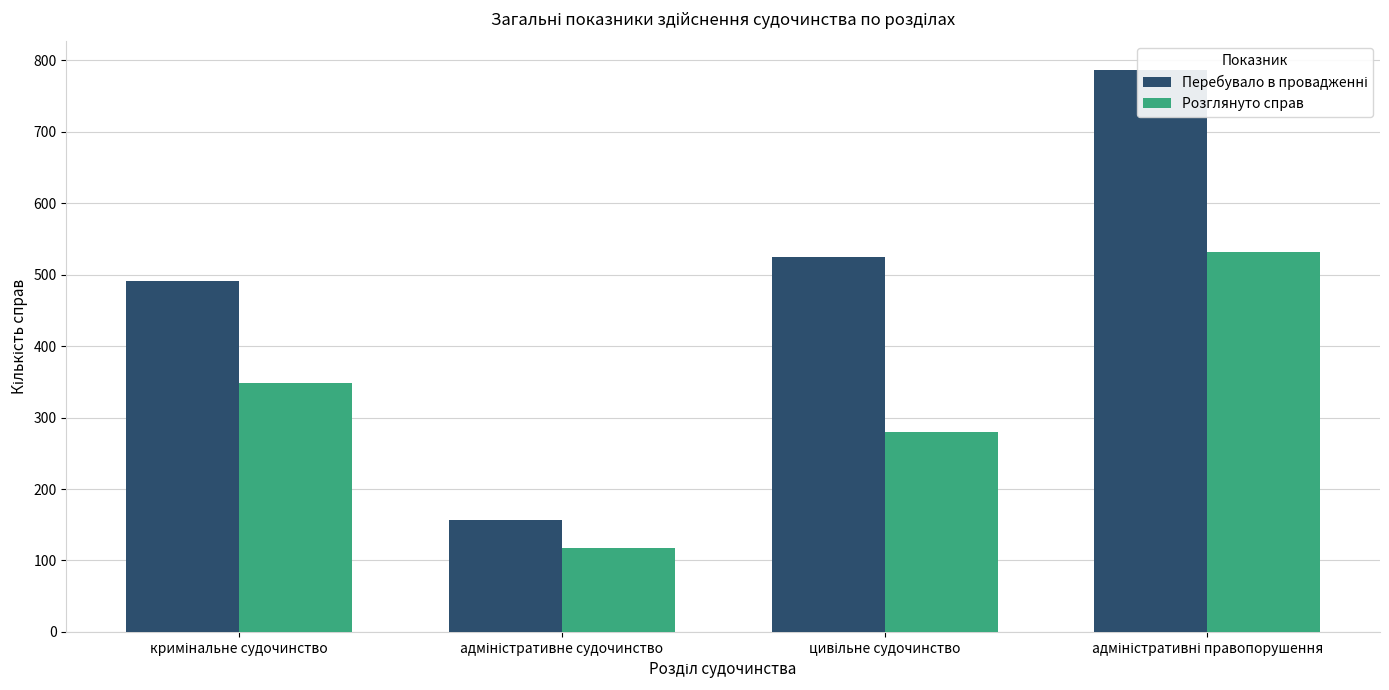

Is the value of Розглянуто справ at кримінальне судочинство greater than the value of Перебувало в провадженні at цивільне судочинство?

No